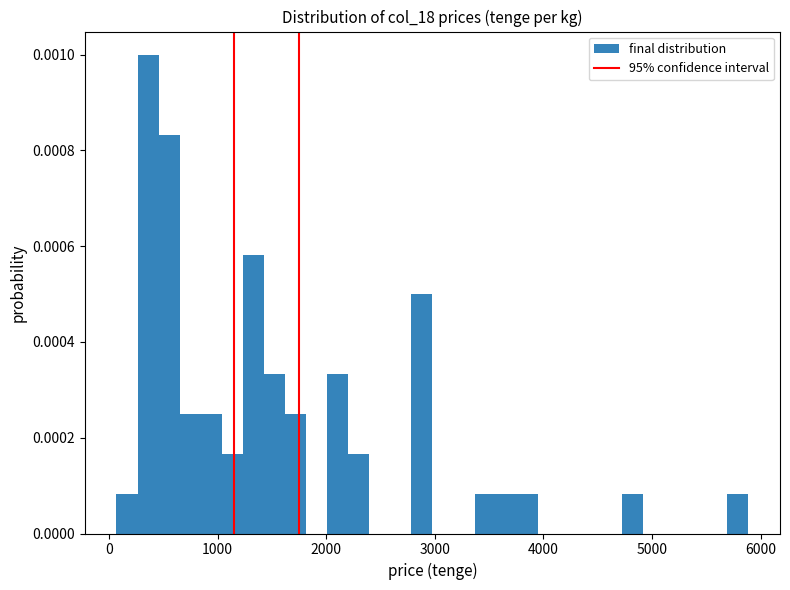

Read against the x-axis, roughly where is the centre of the tallest bar?

400